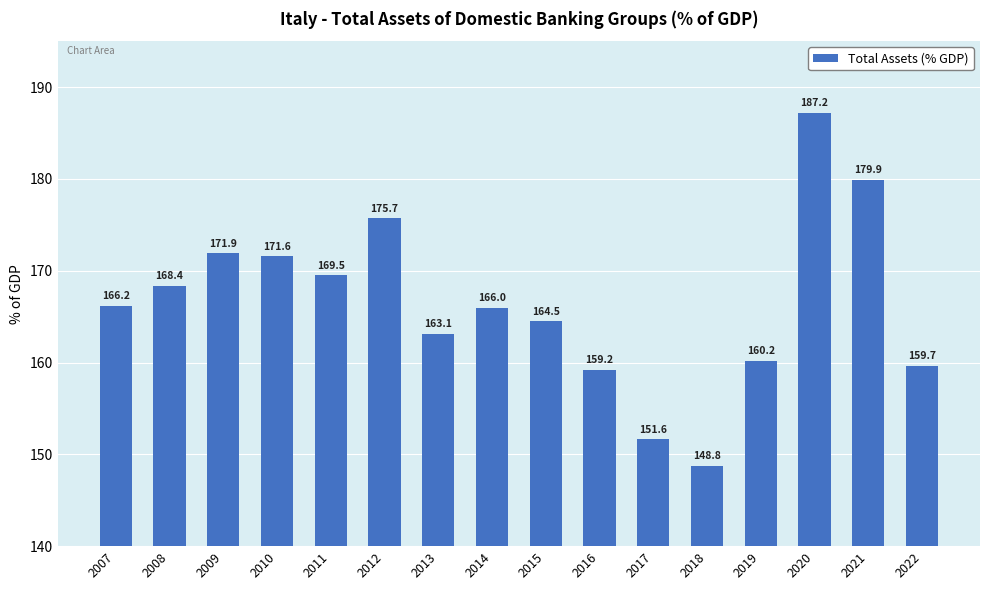

The chart shows a value of 160.2 at 2019. True or false?

True